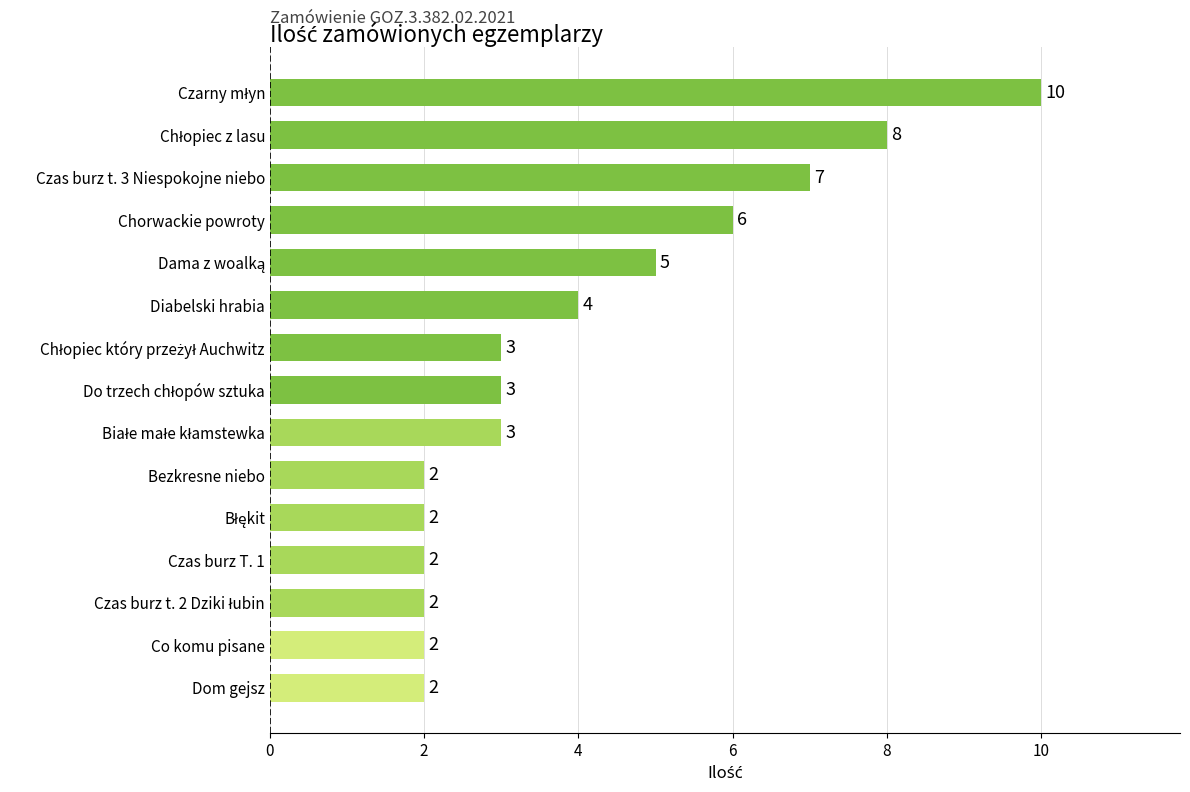

What is the greatest value displayed?

10